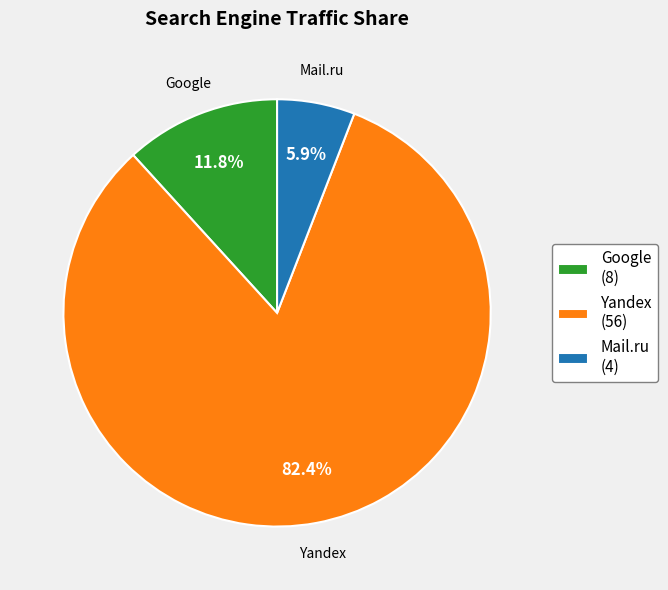

What is the smallest slice in the pie chart?

Mail.ru (4)